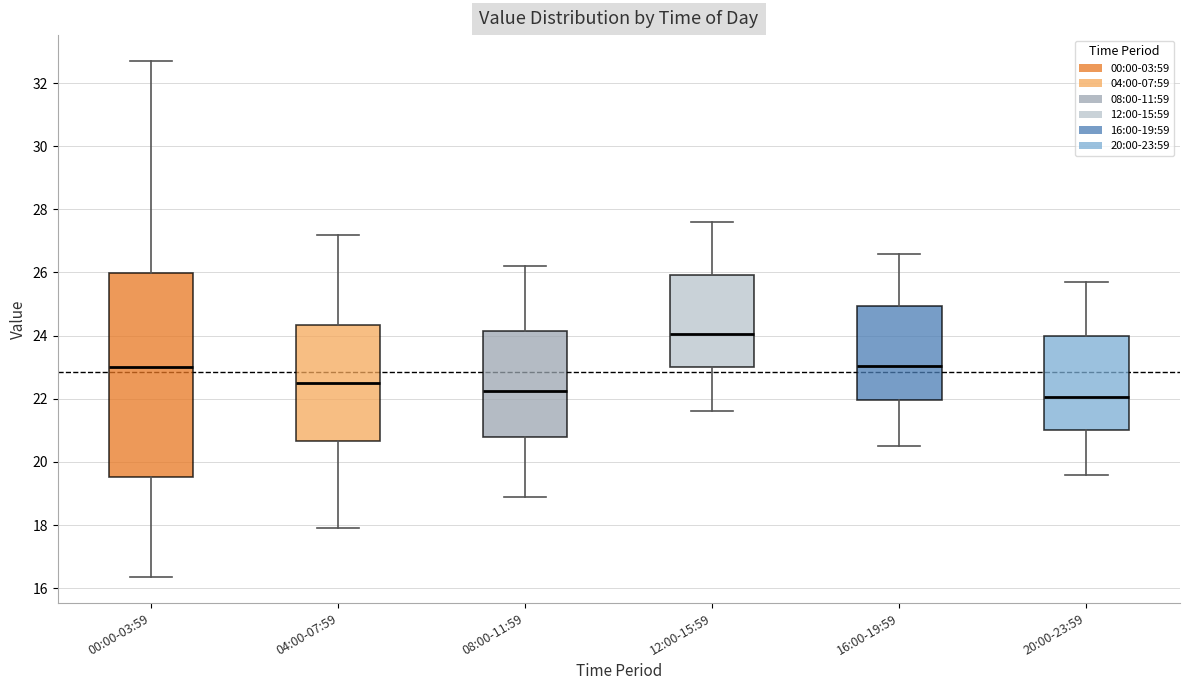

Reading left to right, read every box against the y-axis: the position of its median line, the range the box covers, and the ends of its whiskers. The values are not printed on the chart, so give them approximately, as read against the axis.

00:00-03:59: median 23.0, box 19.6 to 26.0, whiskers 16.4 to 32.8
04:00-07:59: median 22.6, box 20.6 to 24.4, whiskers 18.0 to 27.2
08:00-11:59: median 22.2, box 20.8 to 24.2, whiskers 19.0 to 26.2
12:00-15:59: median 24.0, box 23.0 to 26.0, whiskers 21.6 to 27.6
16:00-19:59: median 23.0, box 22.0 to 25.0, whiskers 20.6 to 26.6
20:00-23:59: median 22.0, box 21.0 to 24.0, whiskers 19.6 to 25.8